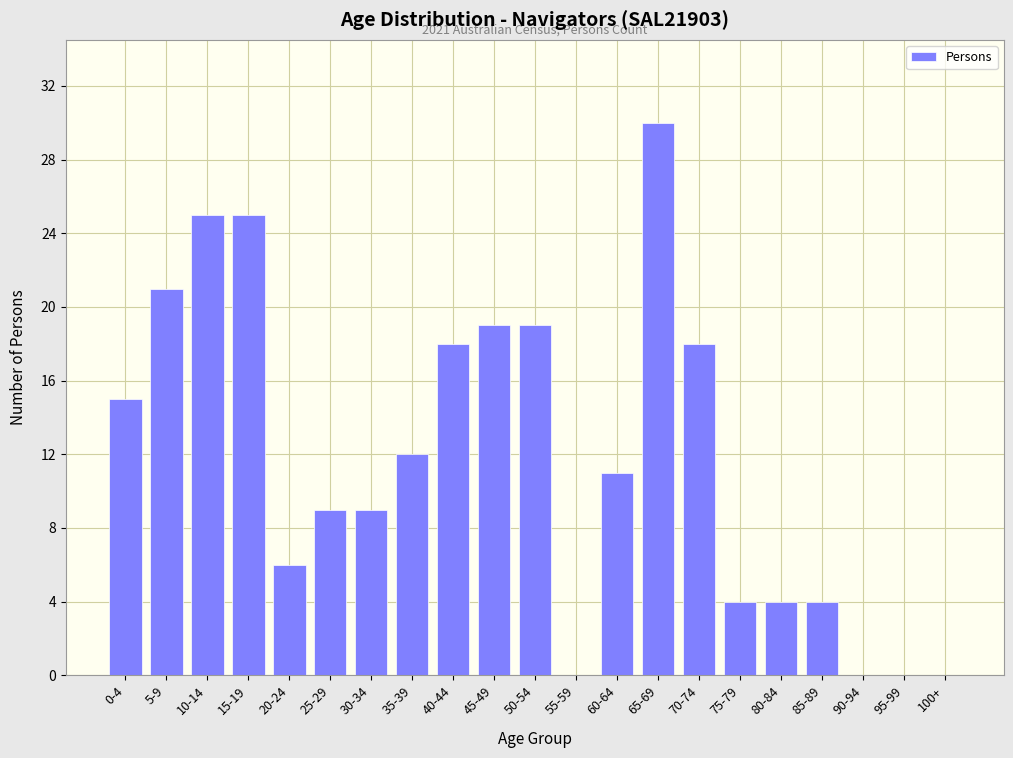

Reading left to right, transcribe all the data shown in this chart.

0-4=15	5-9=21	10-14=25	15-19=25	20-24=6	25-29=9	30-34=9	35-39=12	40-44=18	45-49=19	50-54=19	55-59=0	60-64=11	65-69=30	70-74=18	75-79=4	80-84=4	85-89=4	90-94=0	95-99=0	100+=0